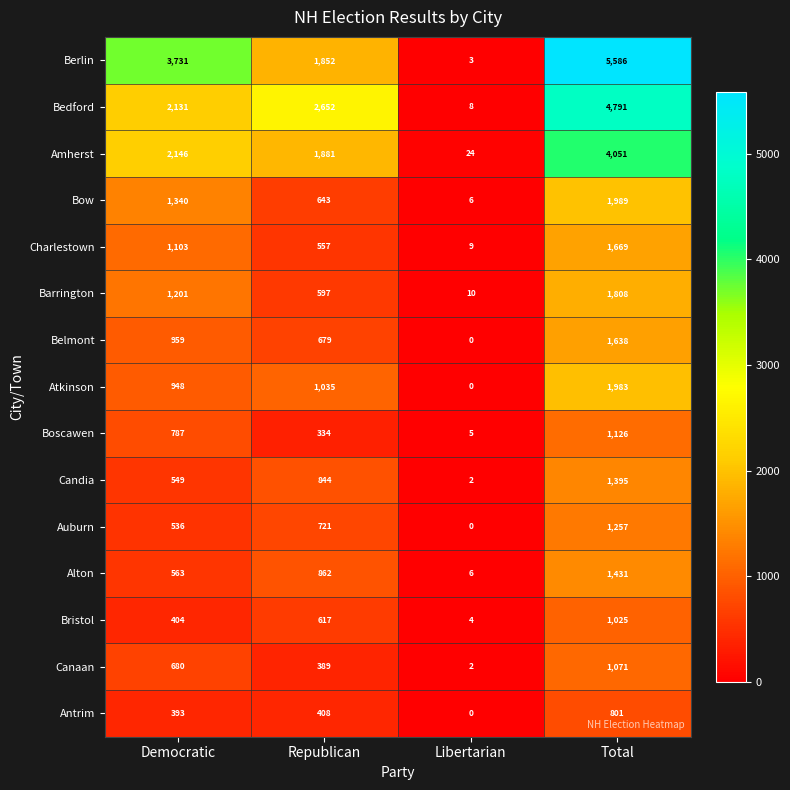

Which series has the largest total across all categories?

Berlin